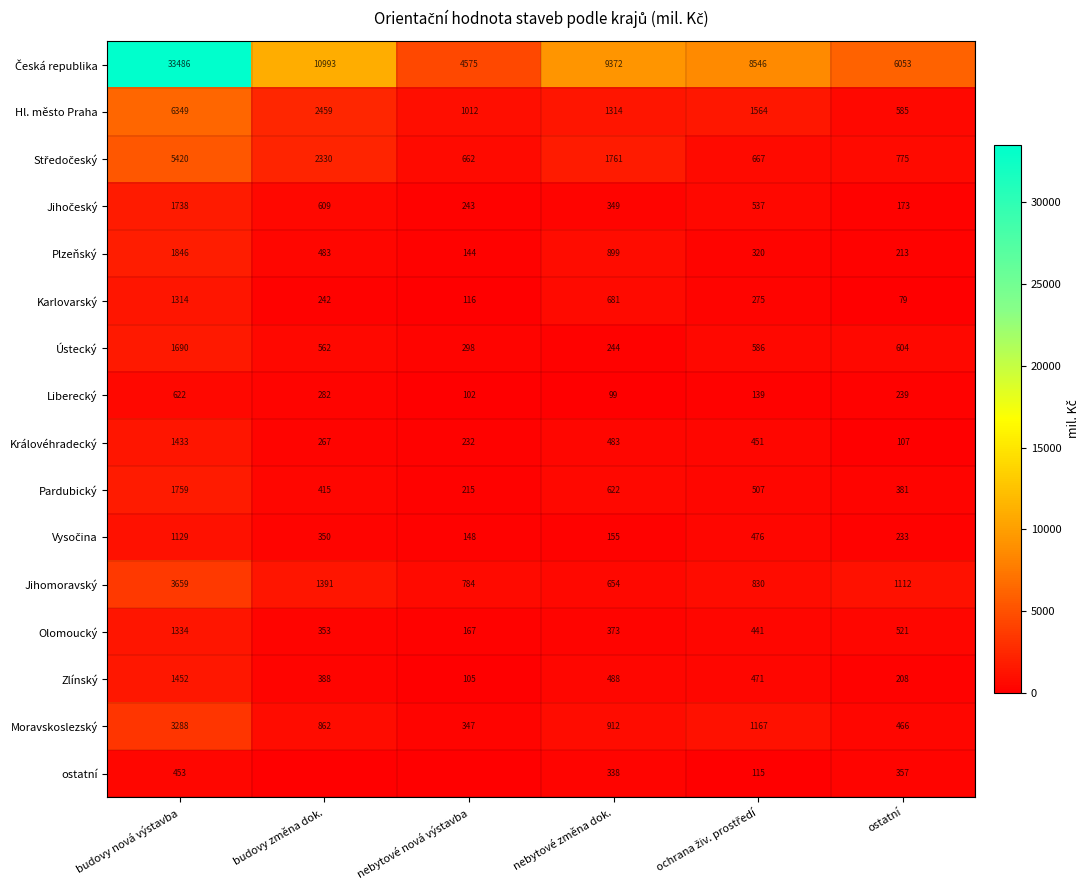

What is the highest value of the Jihomoravský series?

3659